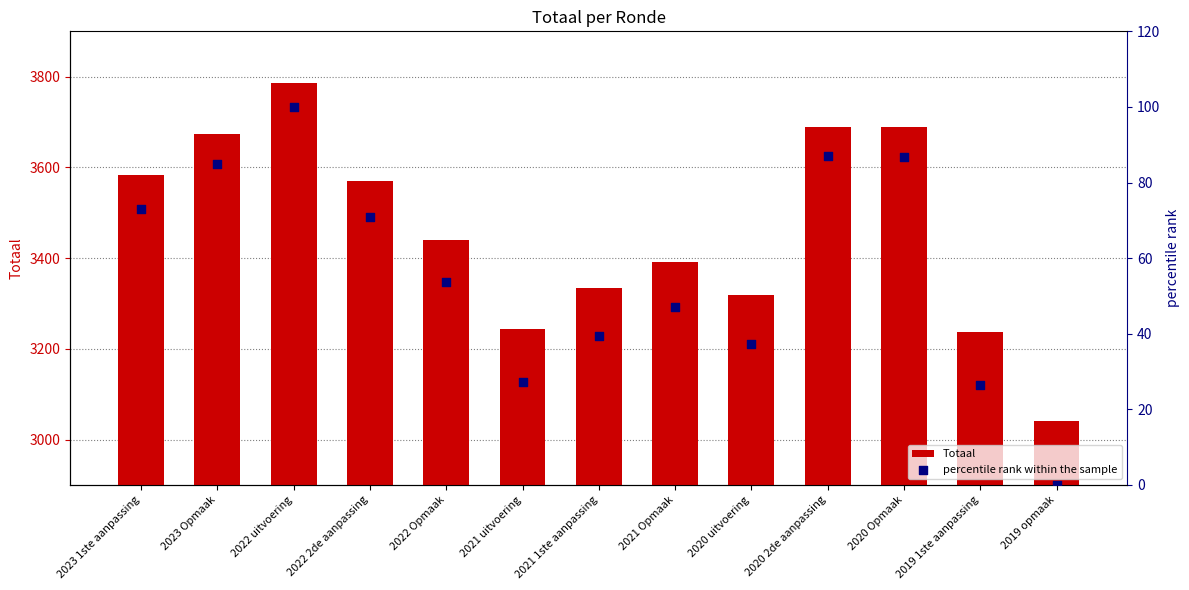

Is the value of Totaal at 2023 Opmaak greater than the value of percentile rank within the sample at 2023 Opmaak?

Yes